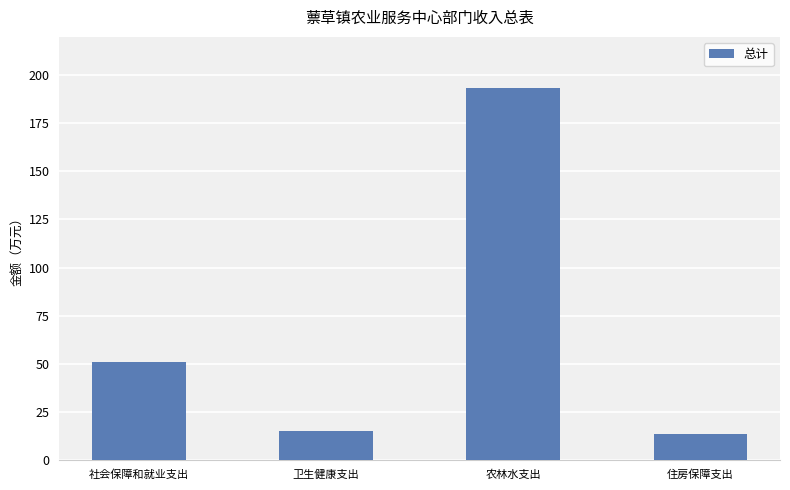

What is the smallest value displayed?

13.3